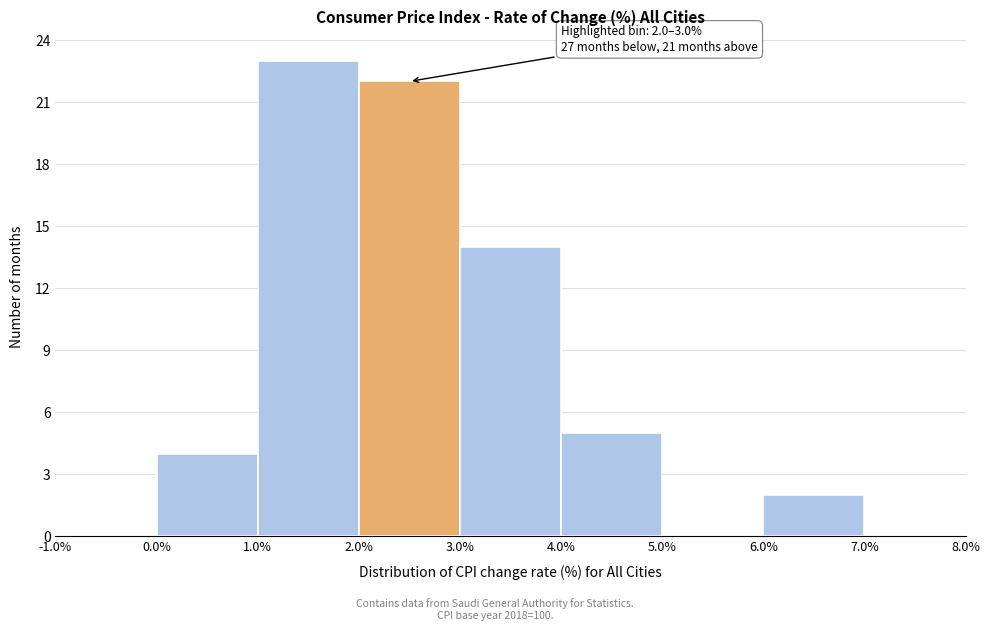

Over which range of the x-axis is the bar tallest?

1.0% to 2.0%